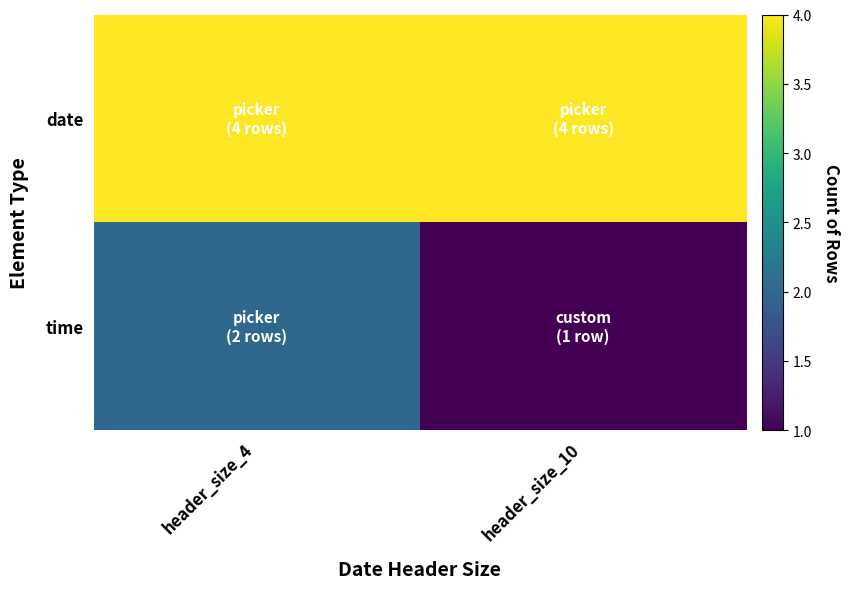

What is the greatest value displayed?

4